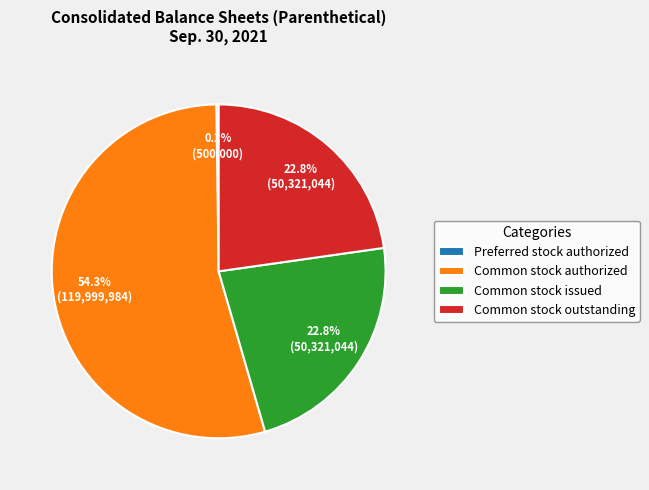

Does Common stock authorized represent more than half of the total?

Yes